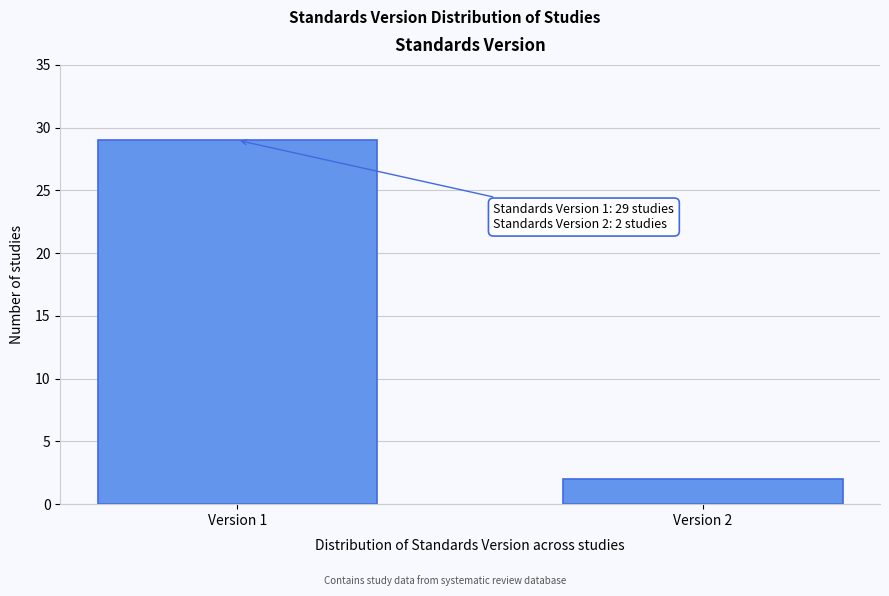

Reading left to right, list all the values displayed in this chart.

29	2